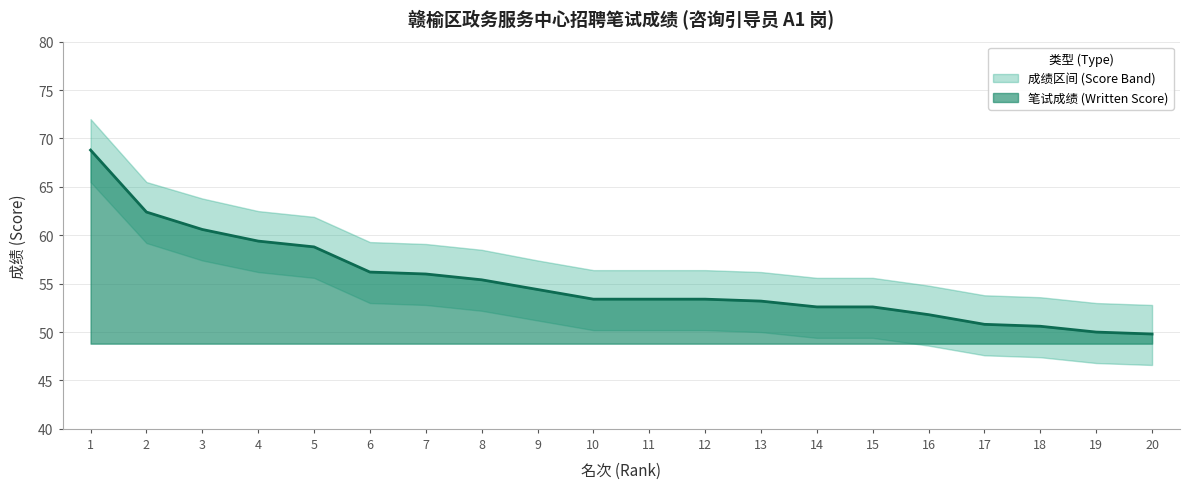

True or false: A1_upper and A1_scores cross at least once.

False